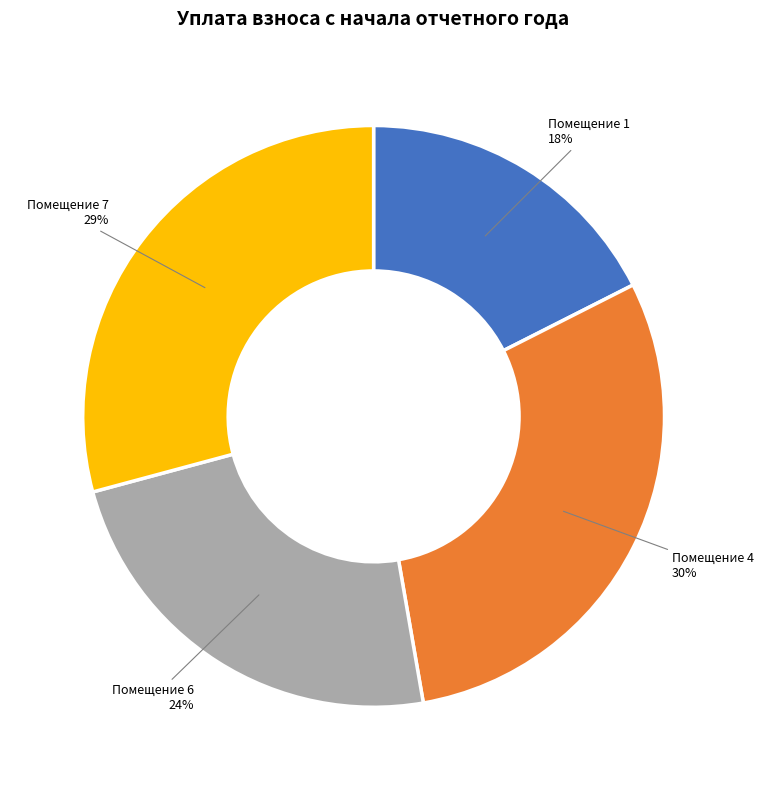

Does any single category account for the majority?

No